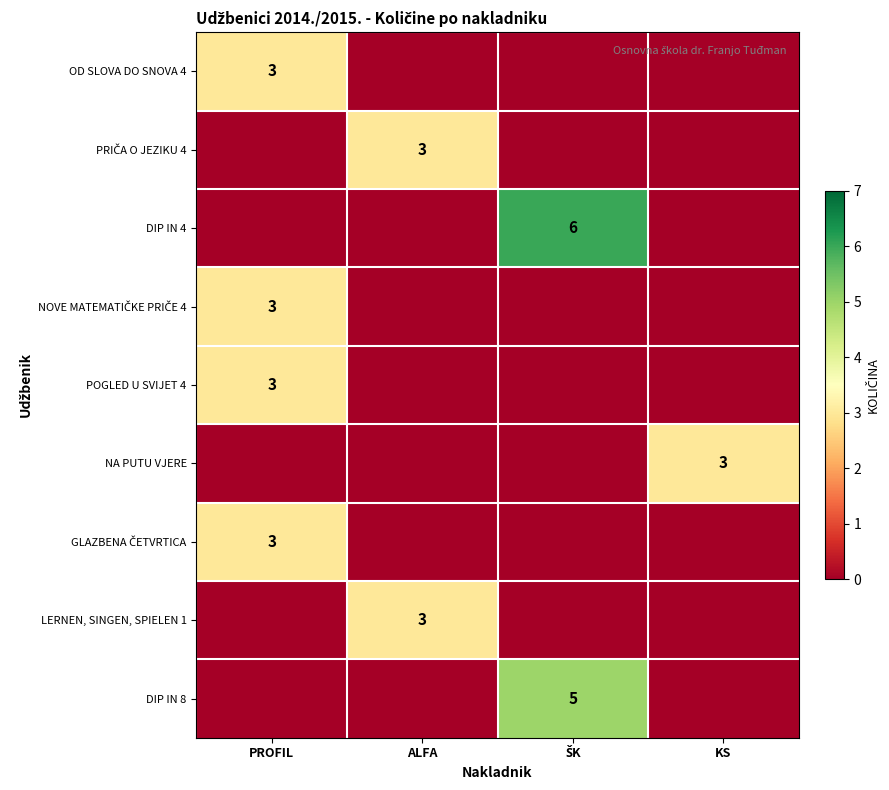

True or false: NA PUTU VJERE has a value of 3 at KS.

True